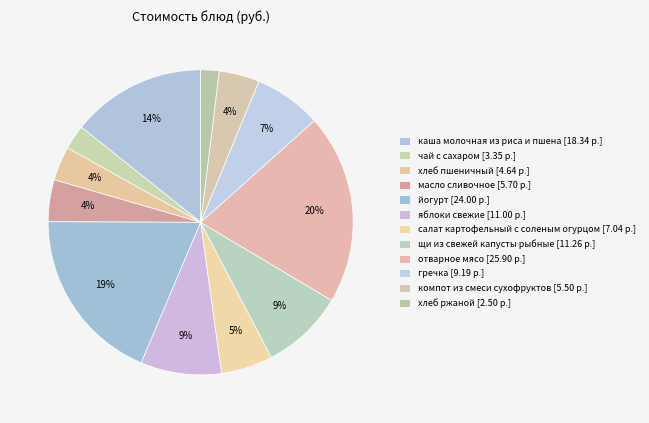

The йогурт slice represents 19% of the pie. True or false?

True